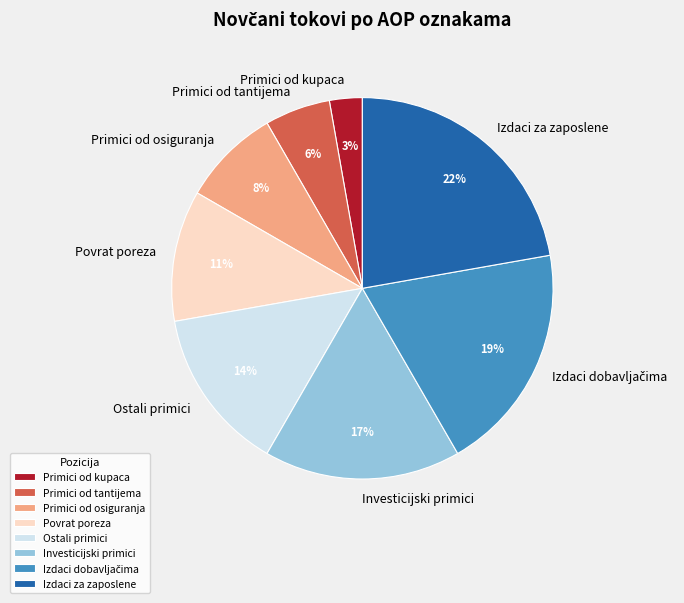

Approximately how many times larger is the value at Primici od tantijema compared to Ostali primici?

0.4